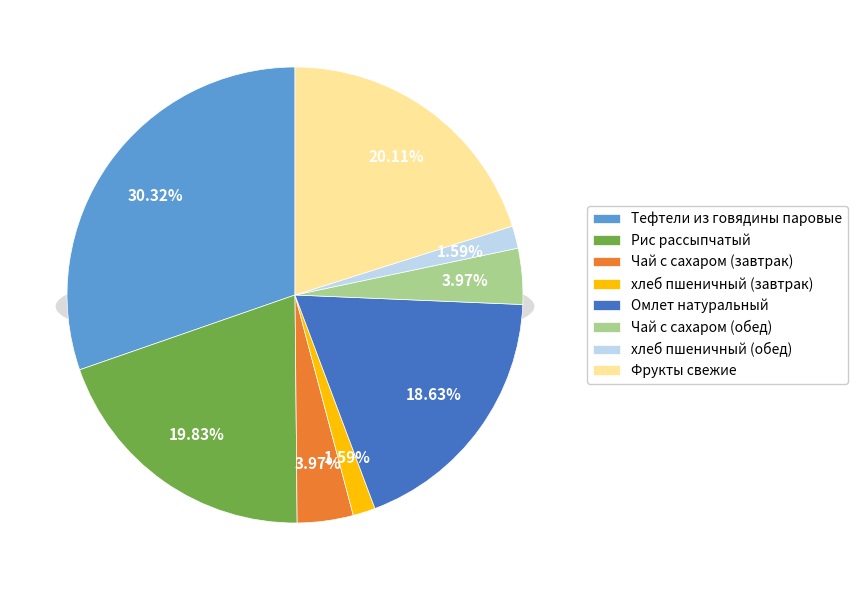

To the nearest percent, what is the combined percentage of хлеб пшеничный (обед) and Фрукты свежие?

22%